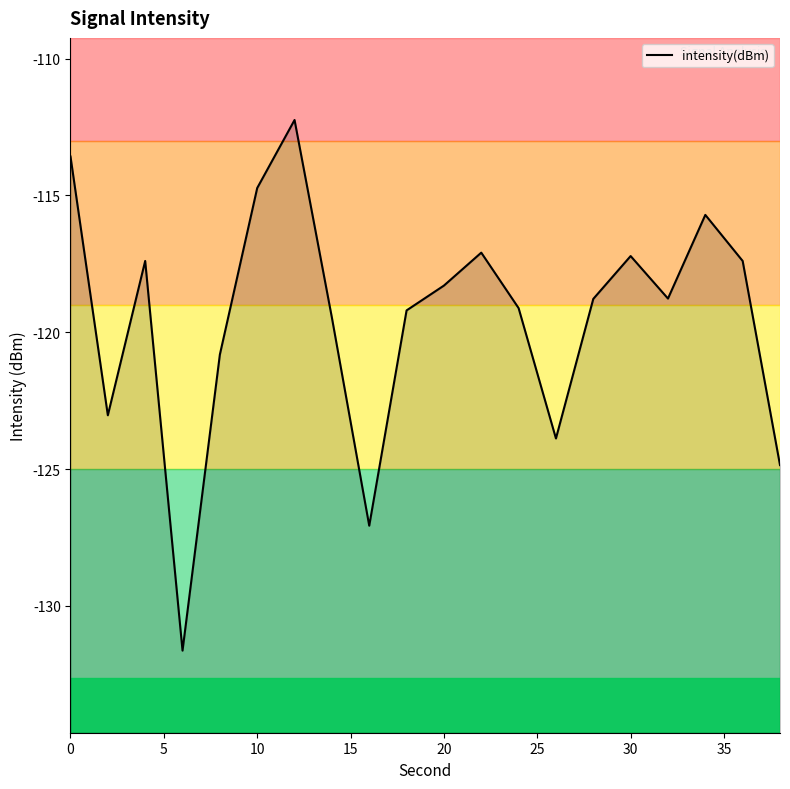

How many distinct data groups are displayed?

1